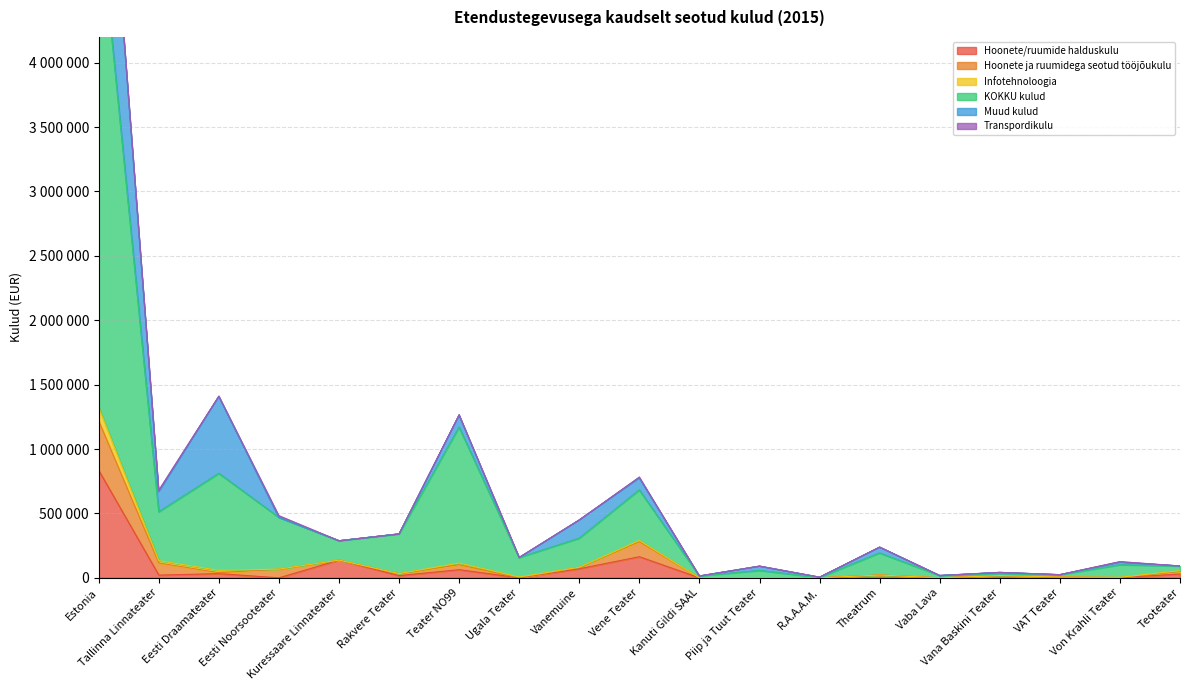

What value does the Hoonete/ruumide halduskulu series have at Theatrum?

21814